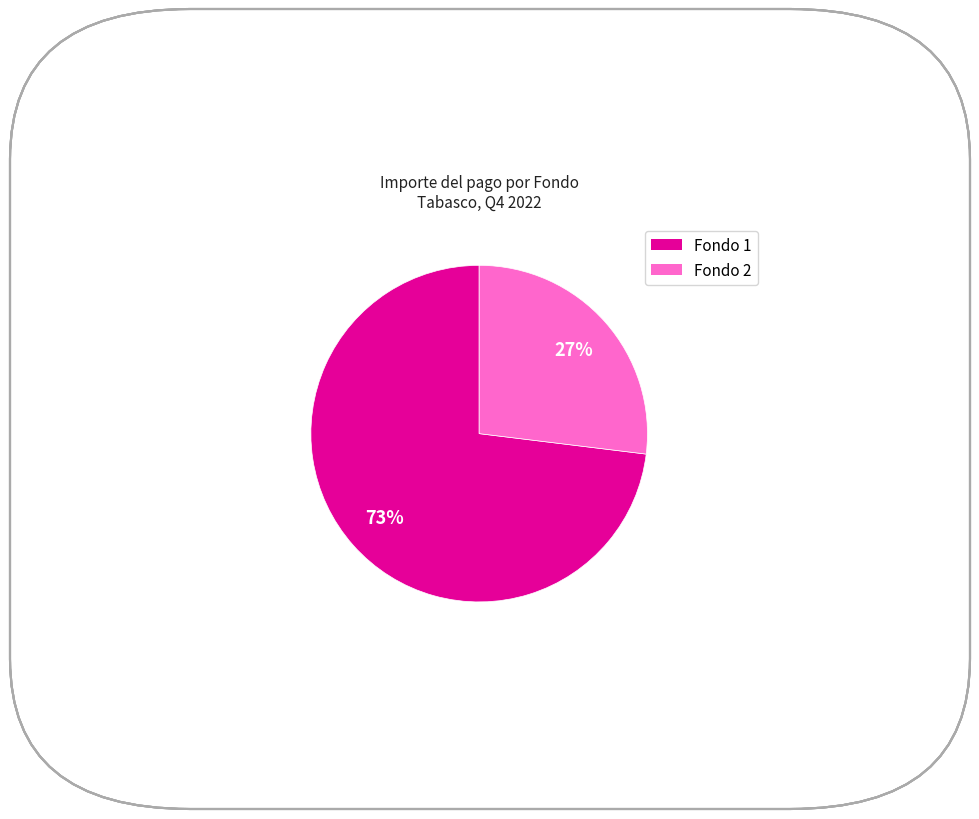

To the nearest percent, what is the average slice percentage?

50%